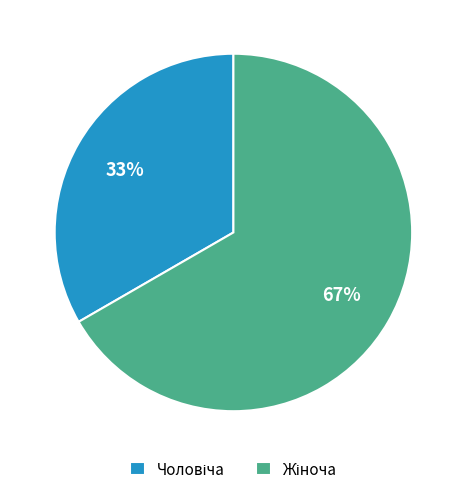

Is there a majority slice in this chart?

Yes